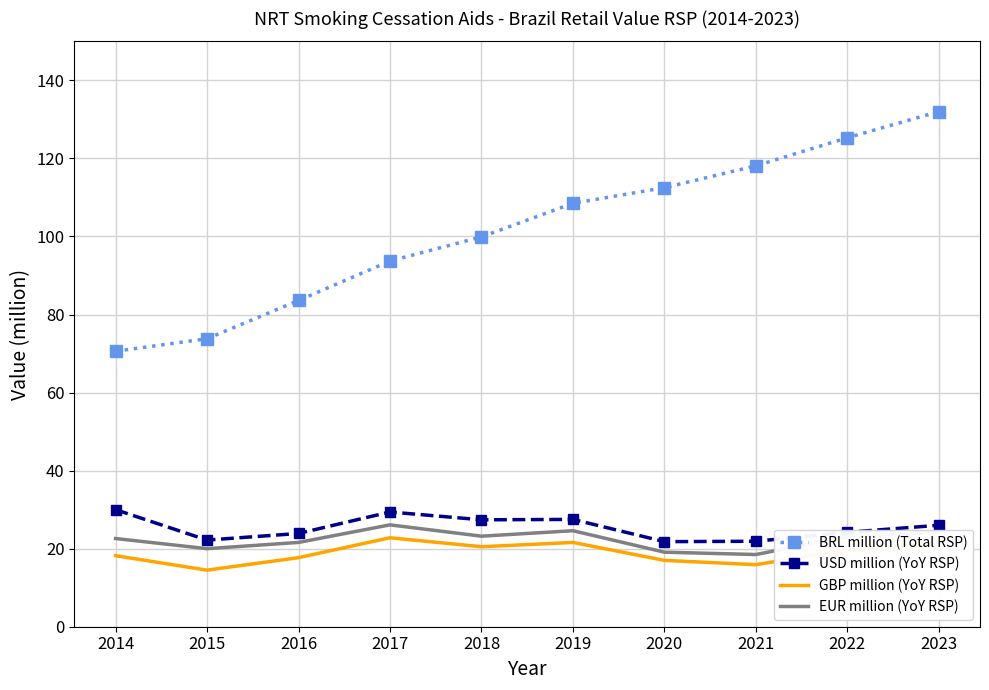

Where is the first local minimum for USD million (YoY RSP)?

2015